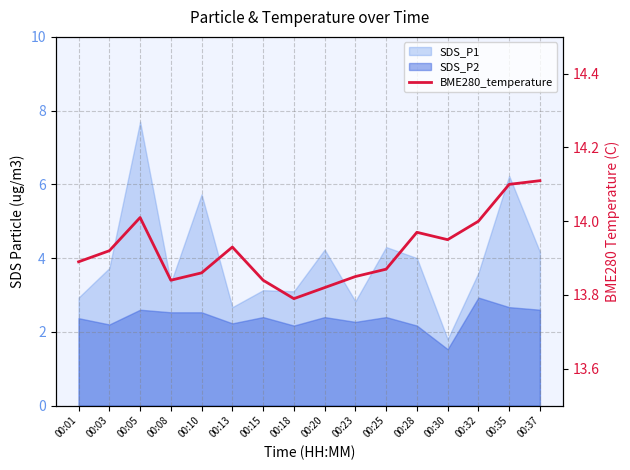

True or false: the data has more than 1 interior local peaks.

True